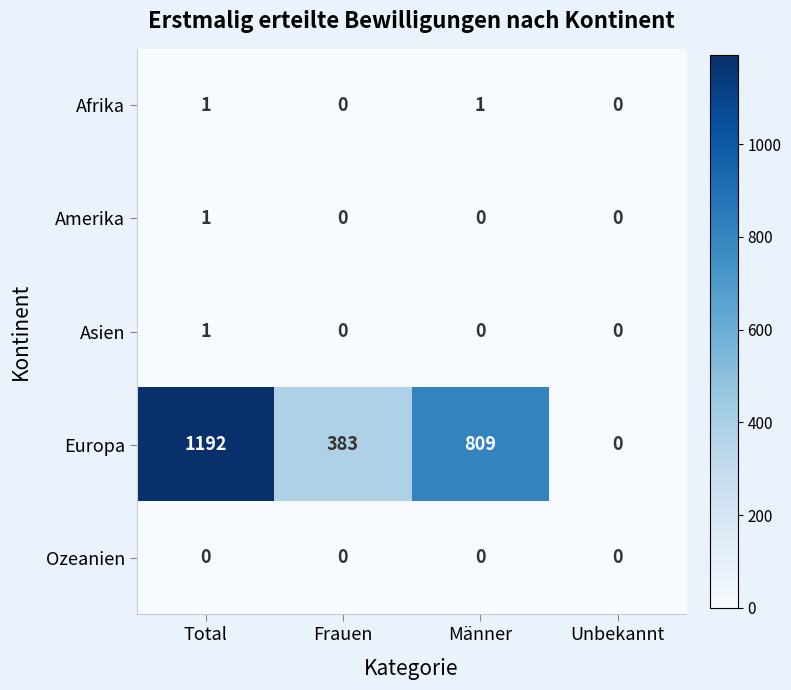

Reading left to right, extract all data points from this chart.

Afrika: Total=1	Frauen=0	Männer=1	Unbekannt=0
Amerika: Total=1	Frauen=0	Männer=0	Unbekannt=0
Asien: Total=1	Frauen=0	Männer=0	Unbekannt=0
Europa: Total=1192	Frauen=383	Männer=809	Unbekannt=0
Ozeanien: Total=0	Frauen=0	Männer=0	Unbekannt=0